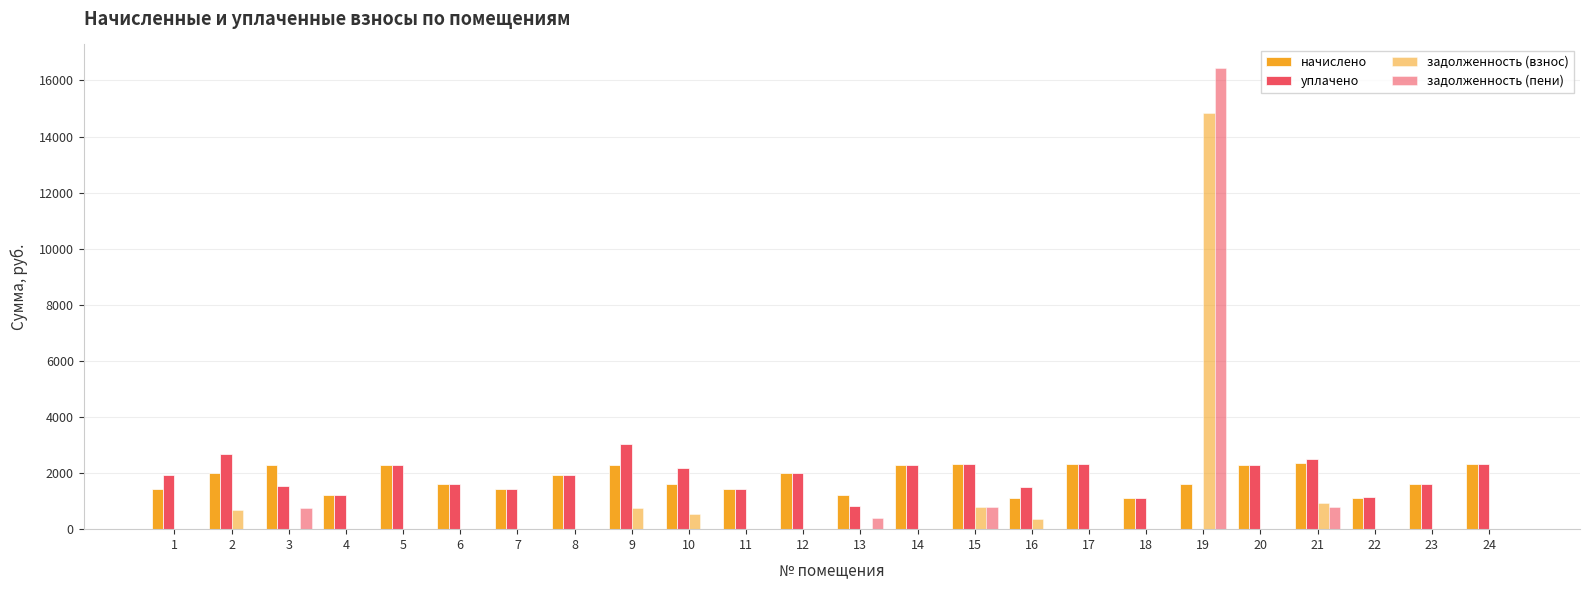

What is the difference between the second highest and minimum values in the уплачено series?

2679.2